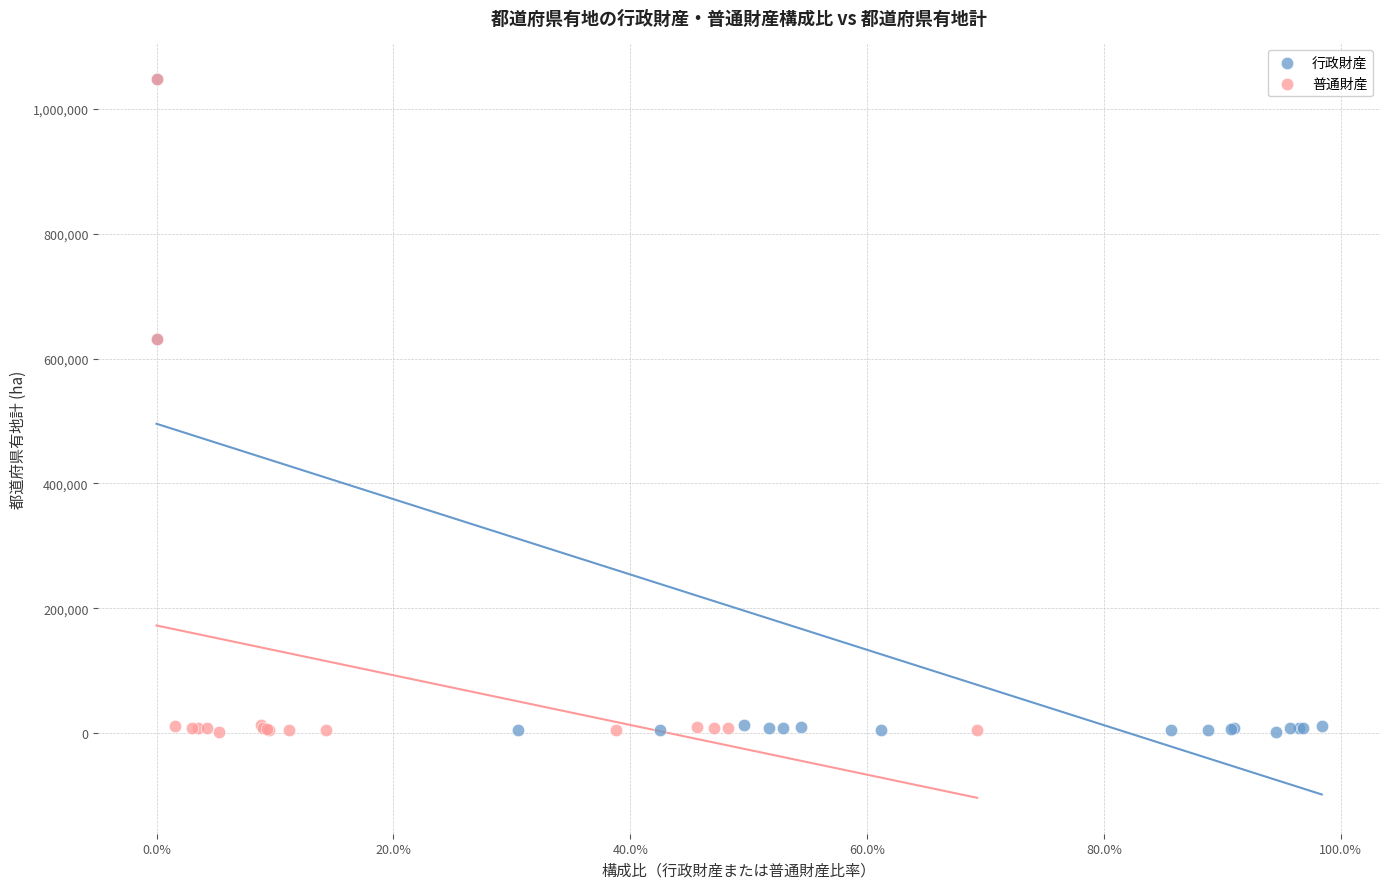

What are all the series names shown in the legend?

行政財産, 普通財産